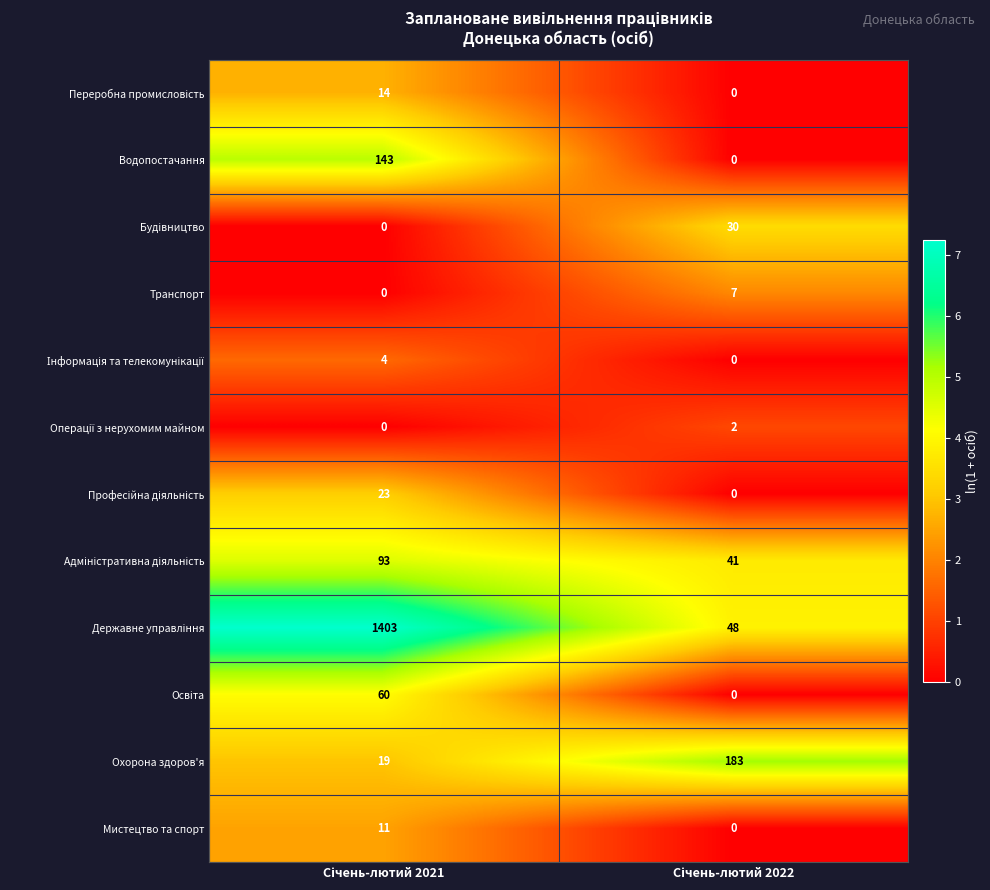

What is the difference between the maximum and minimum values in the Транспорт series?

7